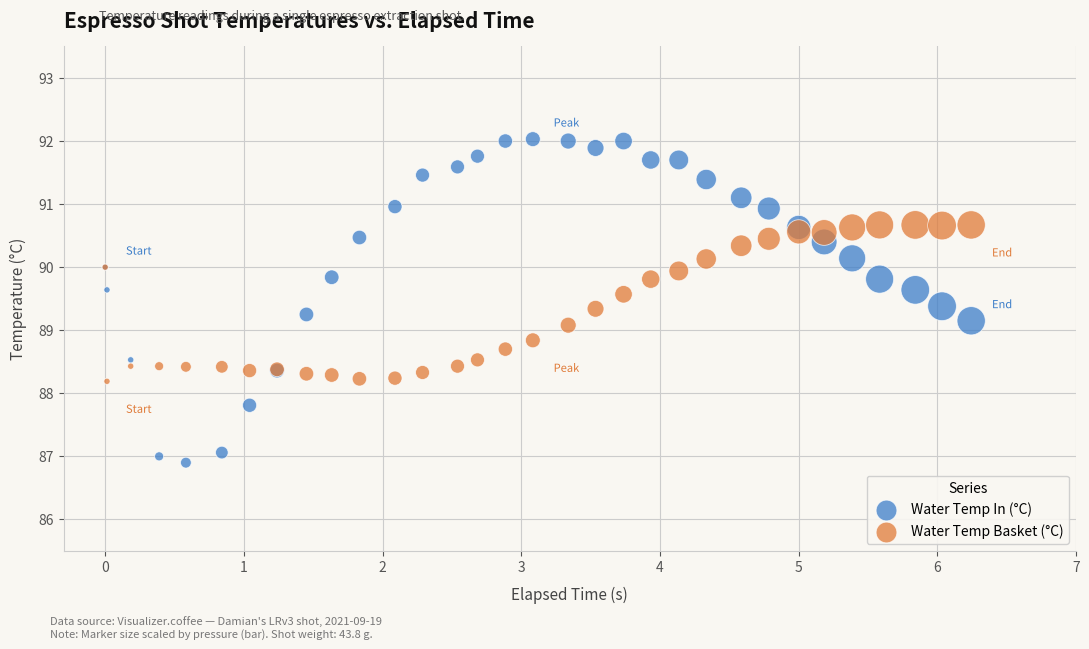

Which series reaches the maximum Y coordinate?

Water Temp In (°C)